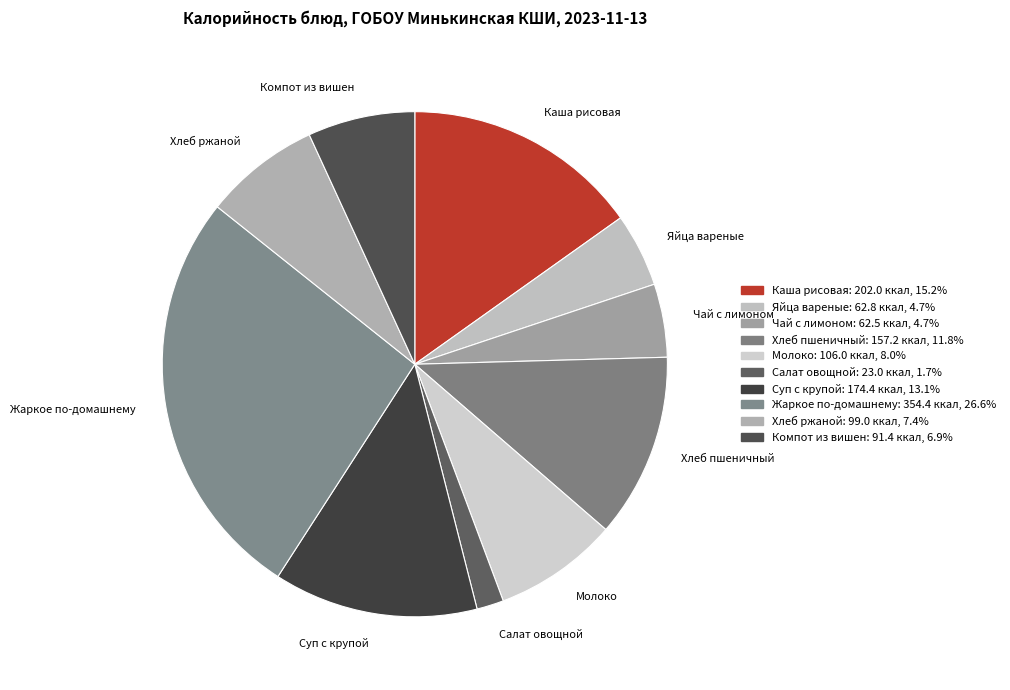

True or false: Жаркое по-домашнему accounts for 27% of the total.

True